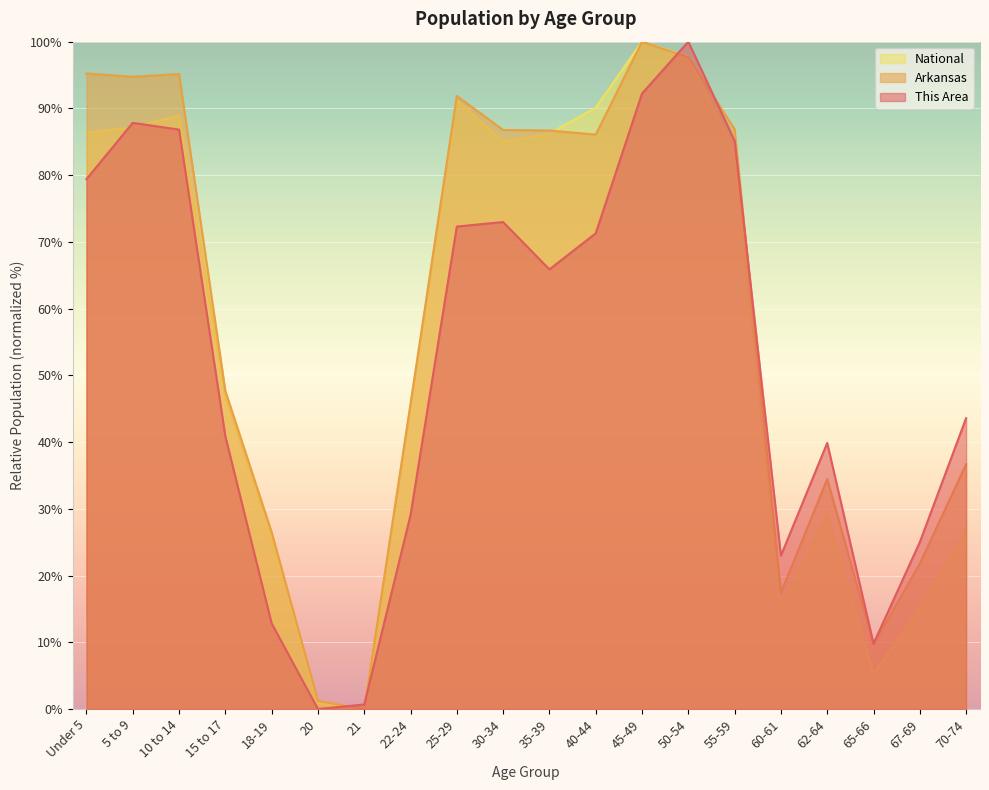

How many interior local valleys does the National series have?

4